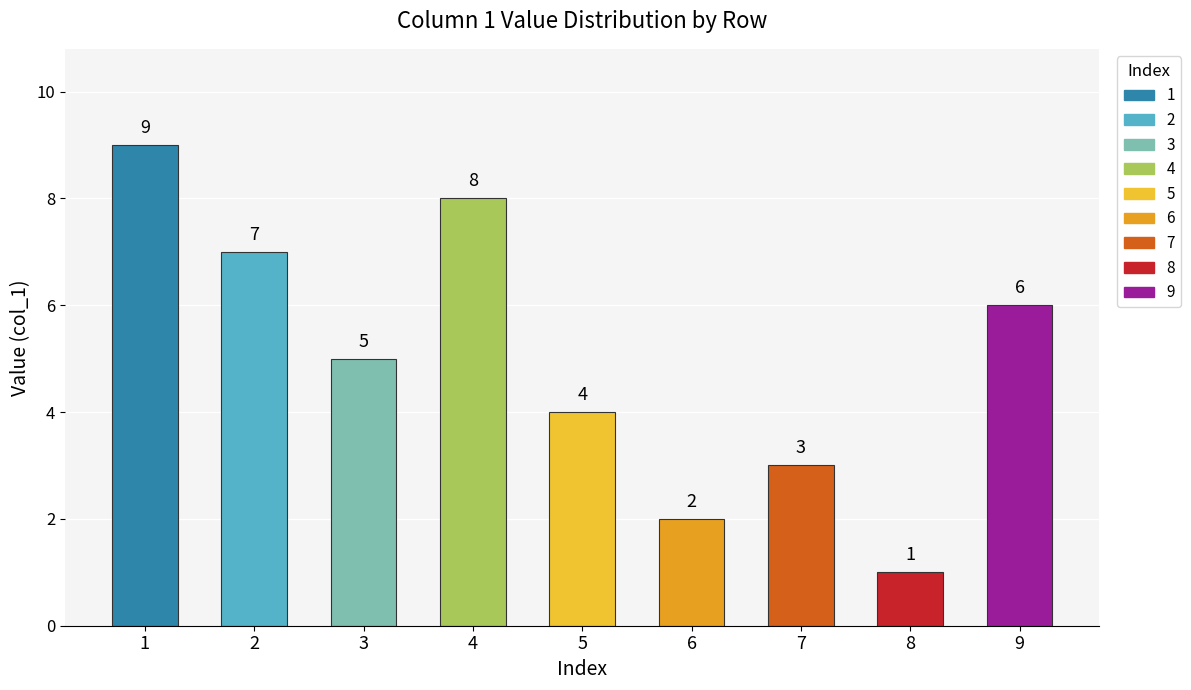

What is the maximum value shown in the chart?

9